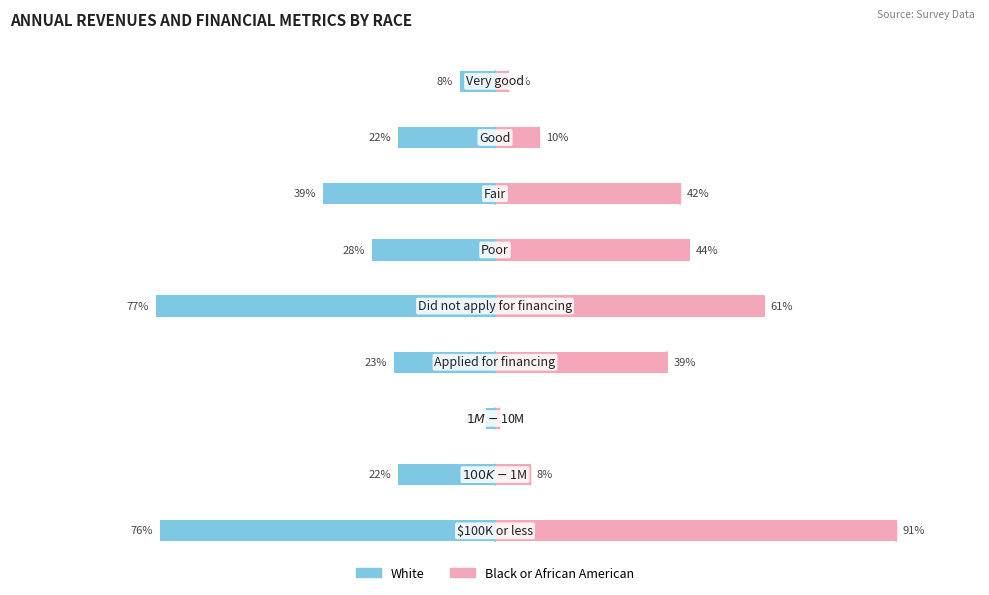

What is the maximum value for Black or African American?

91